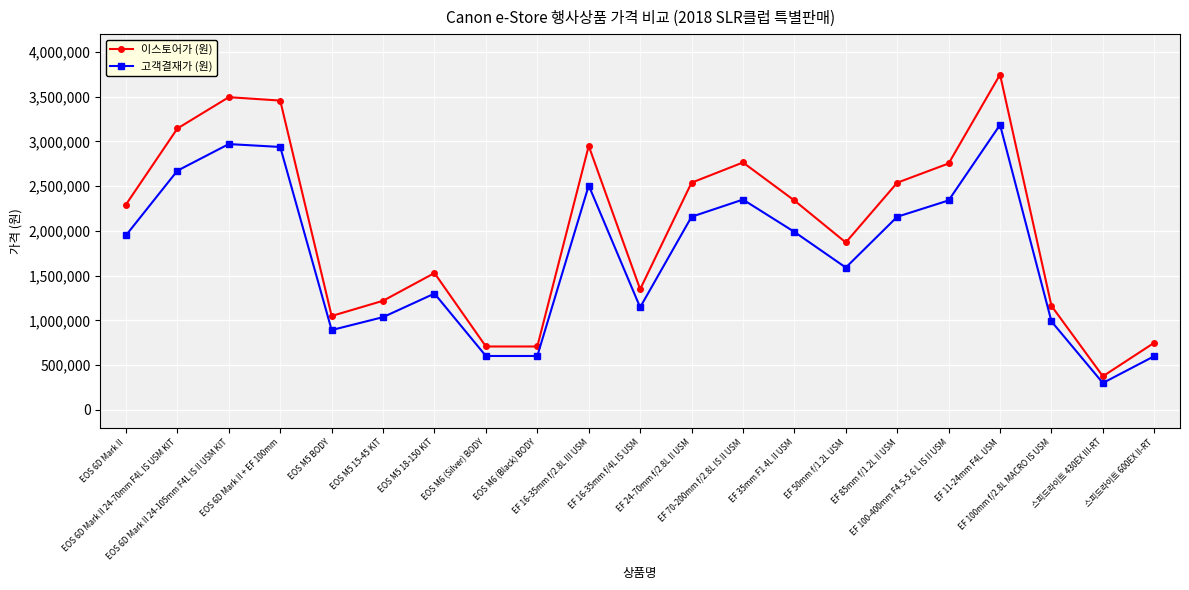

How many data points does each series have?

21